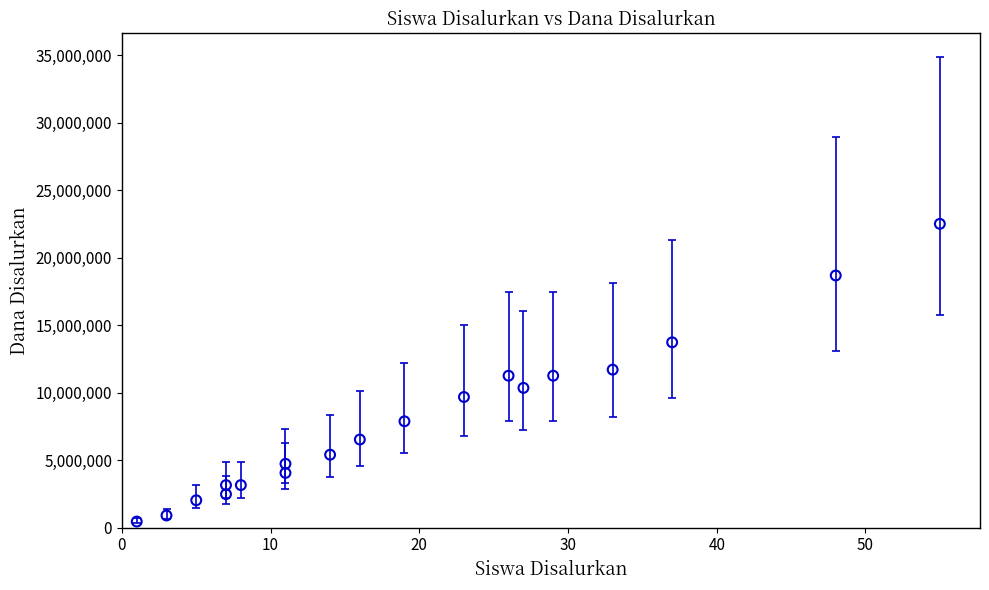

What is the range of Y values (max minus min)?

22050000